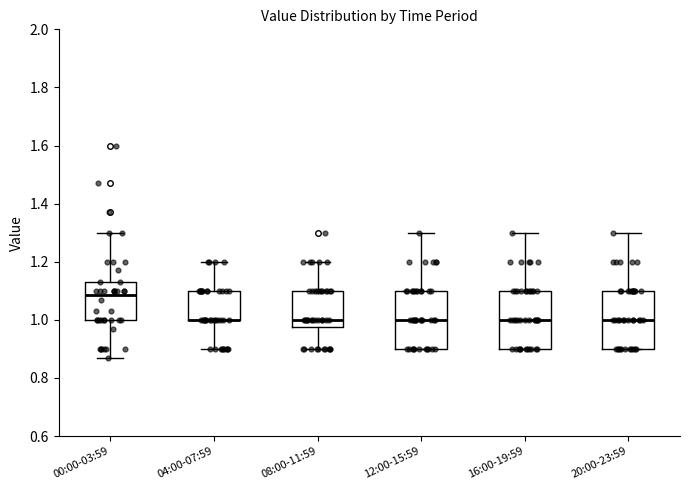

Reading left to right, transcribe this box plot: for each box, give where its median line is, the range the box spans, and where its two whiskers end, as read against the y-axis. The values are not printed on the chart, so give them approximately, as read against the axis.

00:00-03:59: median 1.08, box 1.00 to 1.14, whiskers 0.88 to 1.30
04:00-07:59: median 1.00 (drawn on the box's lower edge), box 1.00 to 1.10, whiskers 0.90 to 1.20
08:00-11:59: median 1.00, box 0.98 to 1.10, whiskers 0.90 to 1.20
12:00-15:59: median 1.00, box 0.90 to 1.10, whiskers 0.90 to 1.30
16:00-19:59: median 1.00, box 0.90 to 1.10, whiskers 0.90 to 1.30
20:00-23:59: median 1.00, box 0.90 to 1.10, whiskers 0.90 to 1.30